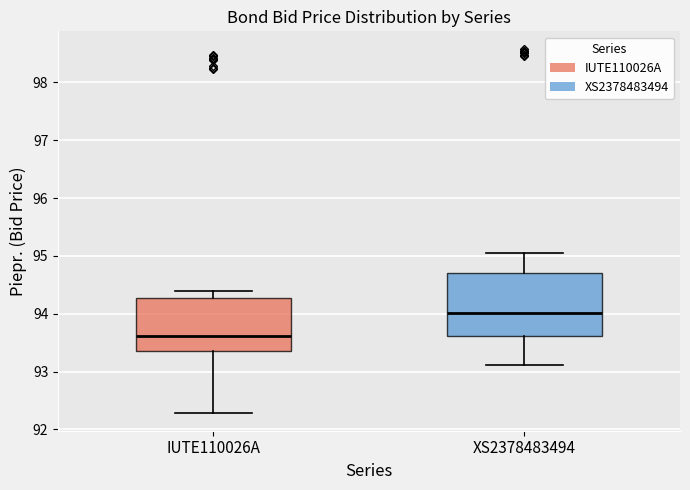

Where is the upper edge of the box for XS2378483494 on the y-axis? The values are not printed on the chart, so give them approximately, as read against the axis.

94.7